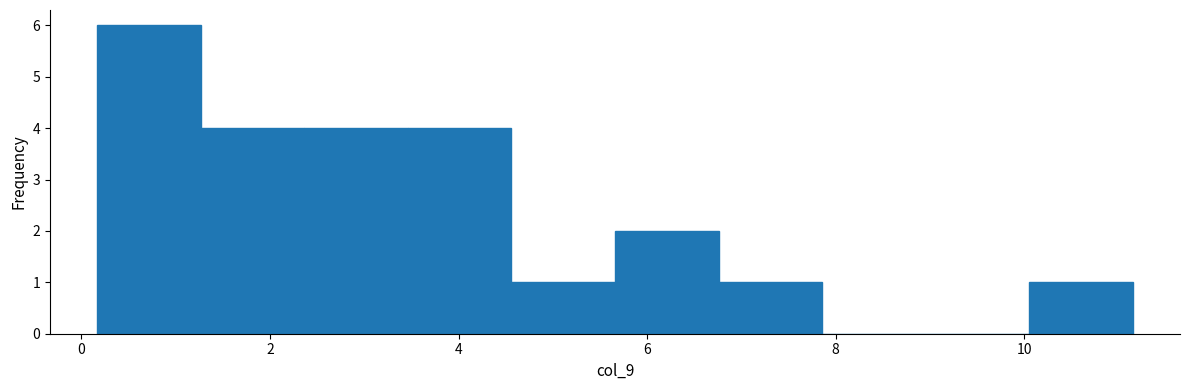

Which range on the x-axis has the tallest bar?

0.2 to 1.2